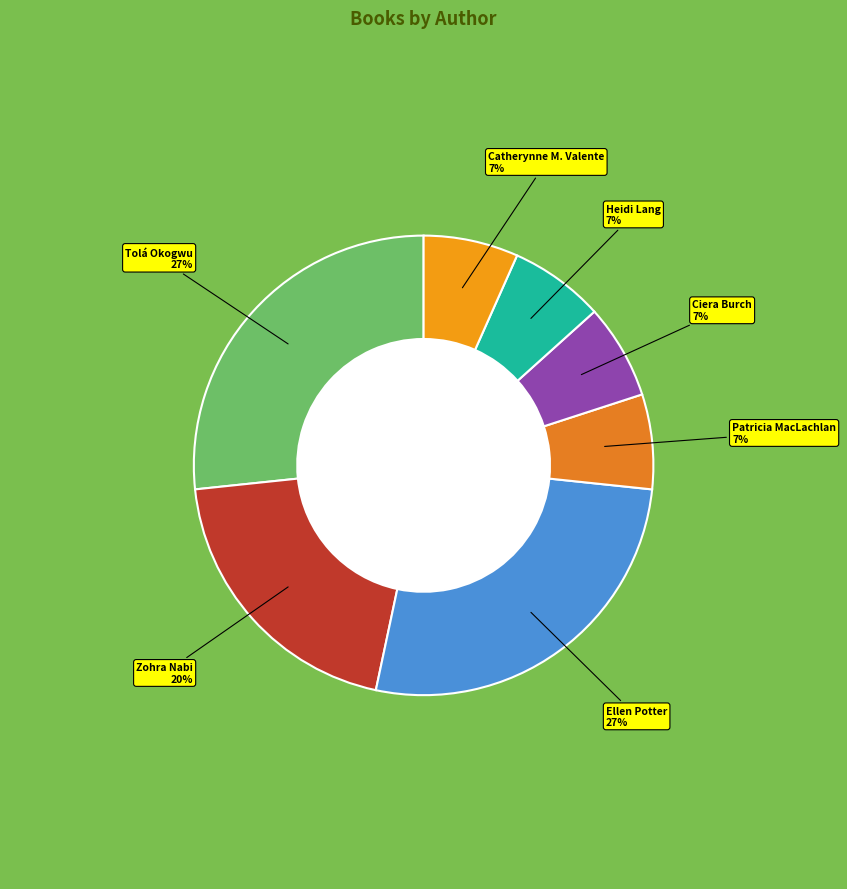

True or false: Ellen Potter accounts for 27% of the total.

True